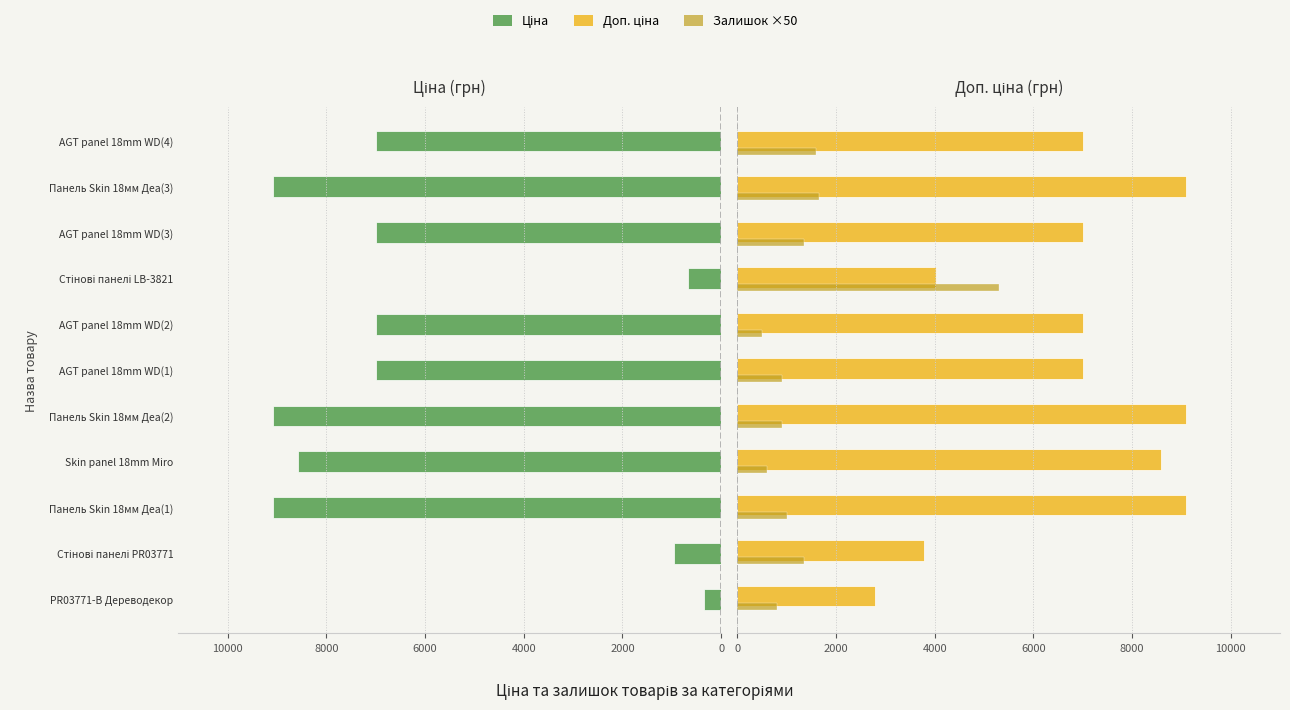

Reading left to right, what are all the values shown in this chart?

Ціна: -348.6	-947.6	-9092.0	-8581.1	-9092.0	-7002.7	-7002.7	-672.7	-7002.7	-9092.0	-7002.7
Доп. ціна: 2789.2	3790.3	9092.0	8581.1	9092.0	7002.7	7002.7	4036.0	7002.7	9092.0	7002.7
Залишок ×50: 800.0	1350.0	1000.0	600.0	900.0	900.0	500.0	5300.0	1350.0	1650.0	1600.0